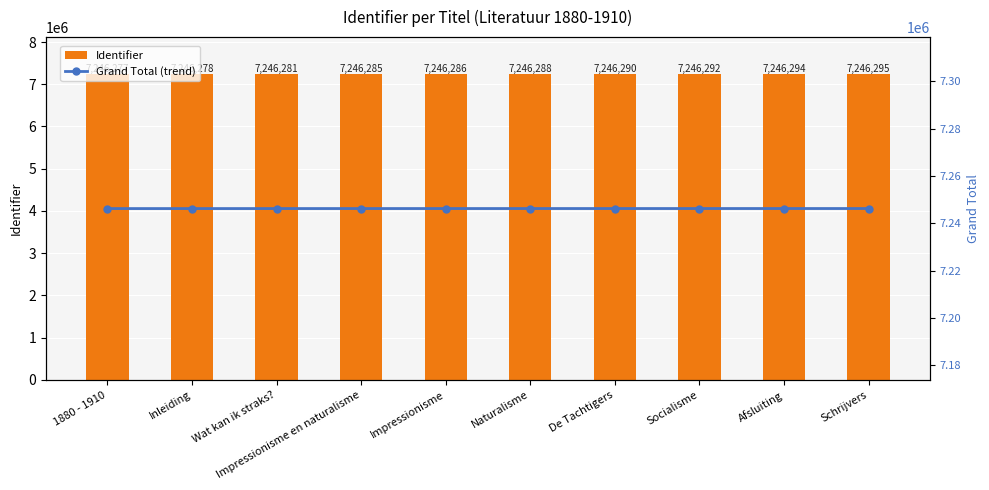

Reading left to right, list all the values displayed in this chart.

Identifier: 7246277	7246278	7246281	7246285	7246286	7246288	7246290	7246292	7246294	7246295
Grand Total (trend): 7246277	7246278	7246281	7246285	7246286	7246288	7246290	7246292	7246294	7246295